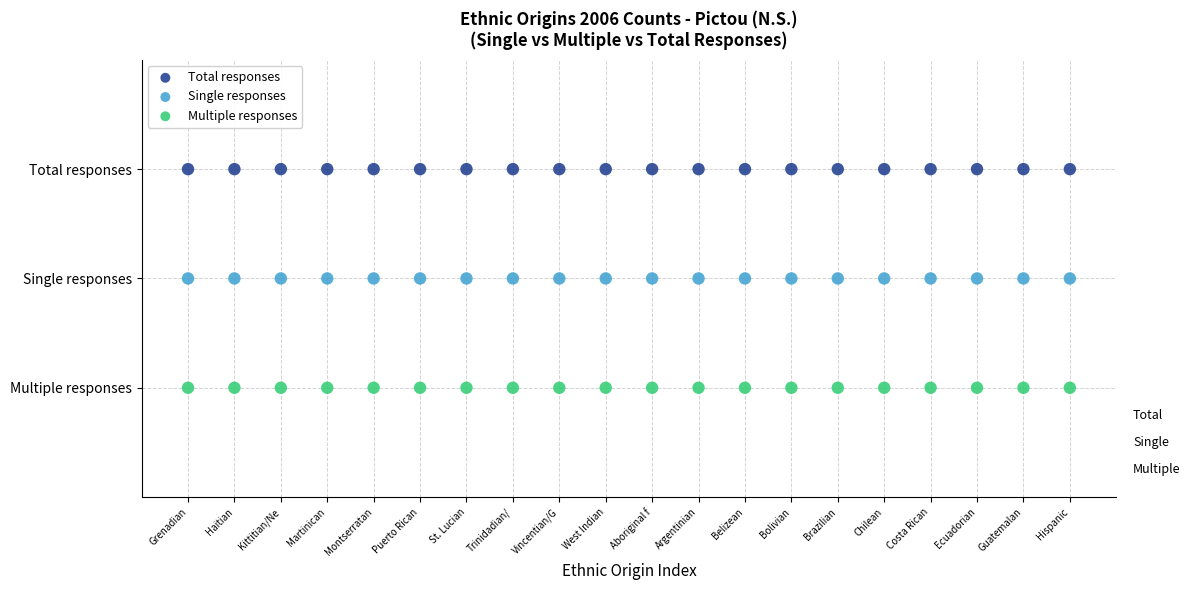

What are all the series names shown in the legend?

Total responses, Single responses, Multiple responses